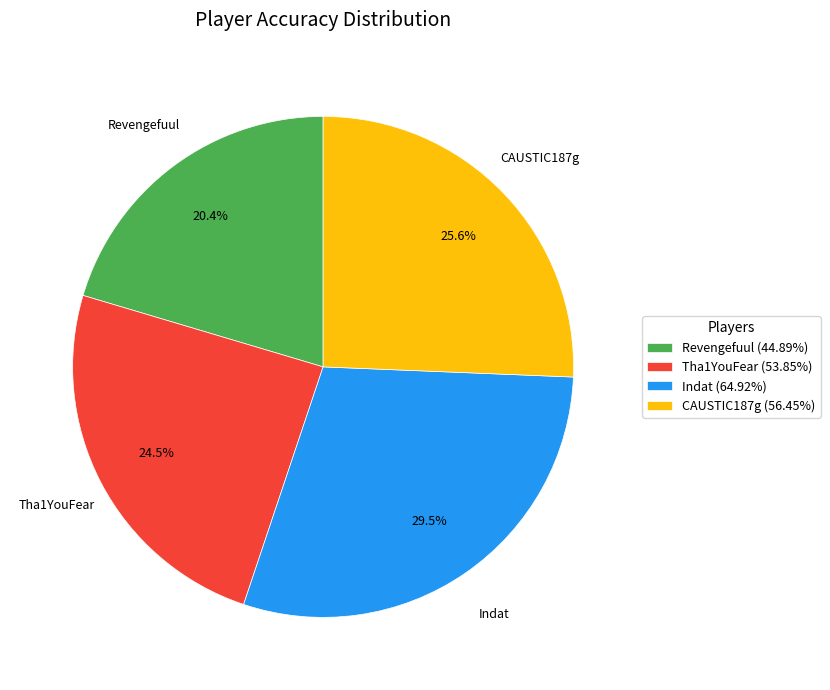

Approximately how many times larger is the value at Revengefuul (44.89%) compared to Indat (64.92%)?

0.7